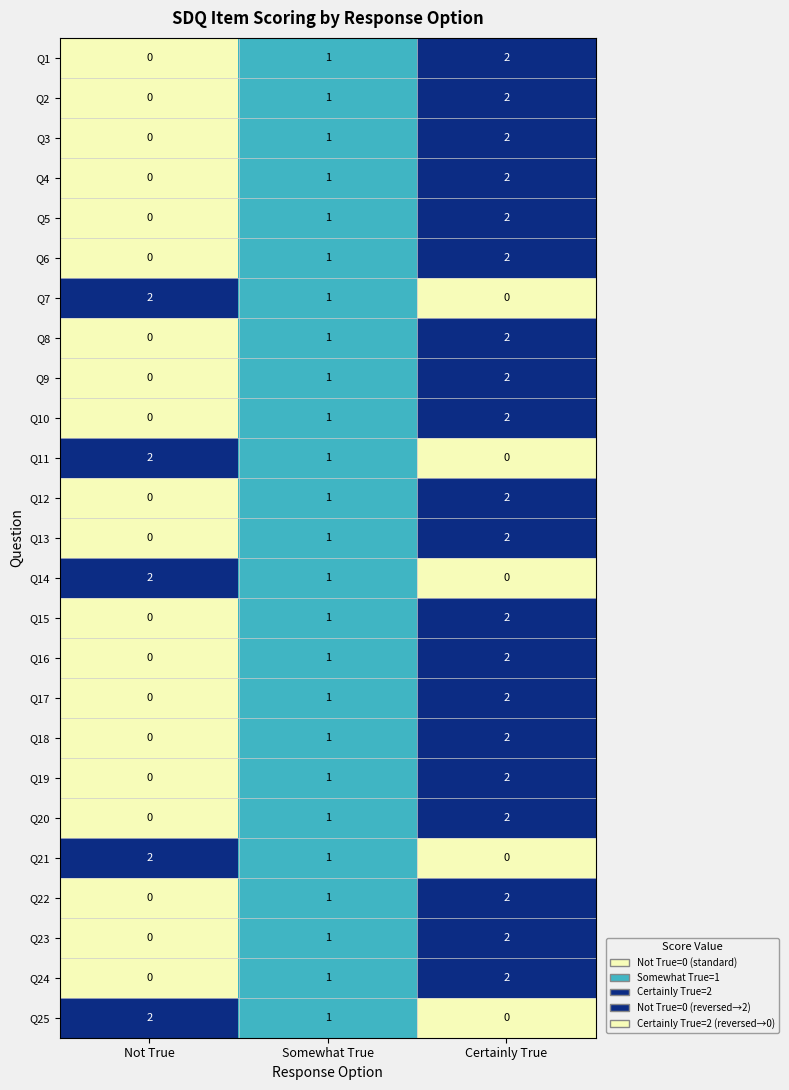

Is it true that Q18 equals 2 at Certainly True?

True